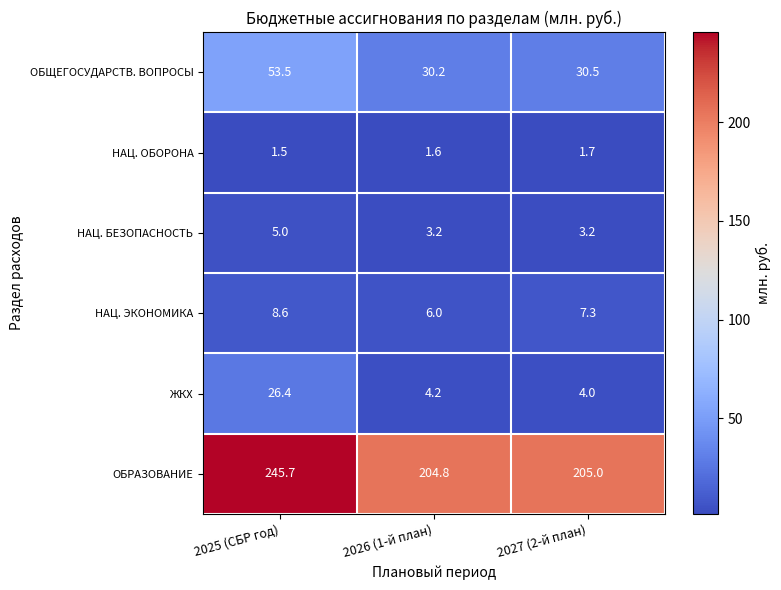

What is the difference between the maximum and minimum values in the НАЦ. ЭКОНОМИКА series?

2.6